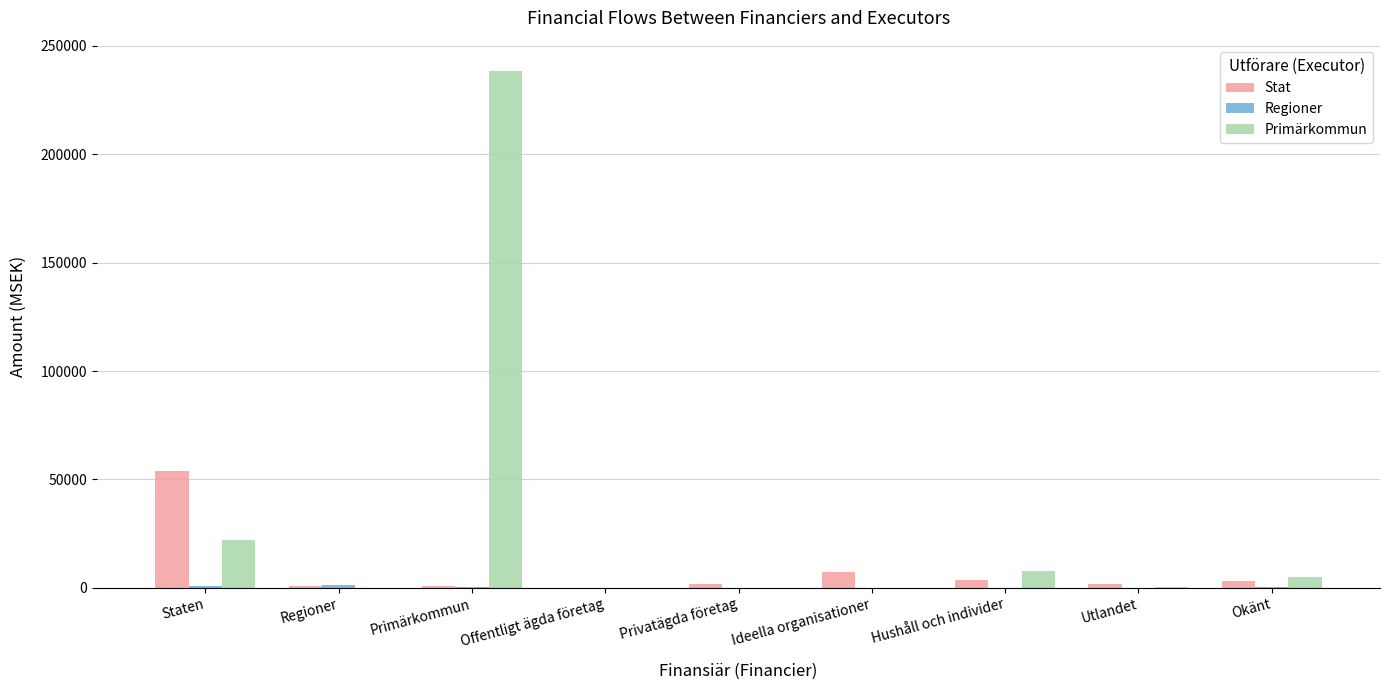

Where does the Primärkommun series first go above 176?

Staten